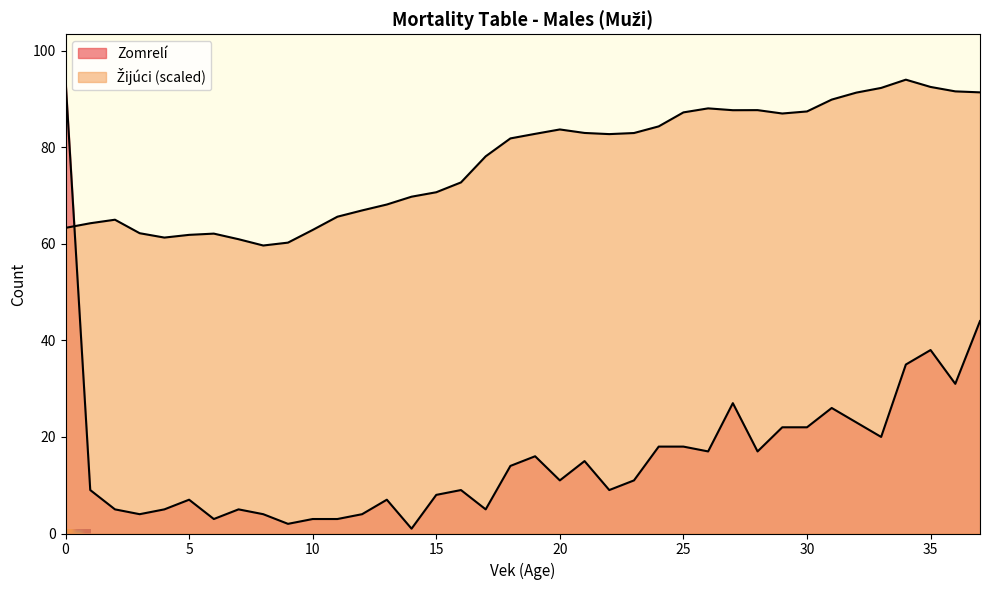

At which category does Žijúci reach its first local valley?

4